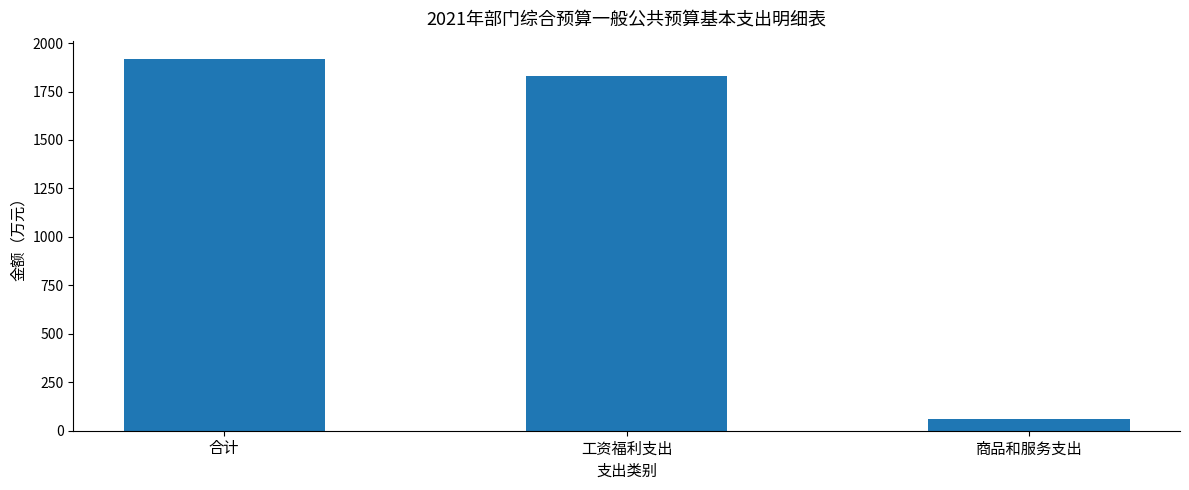

Does the chart contain stacked bars?

No